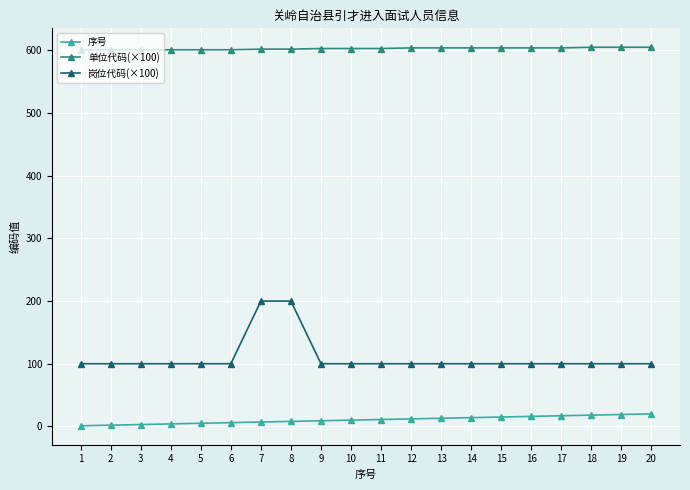

What is the approximate value of 单位代码(×100) at 7?

602